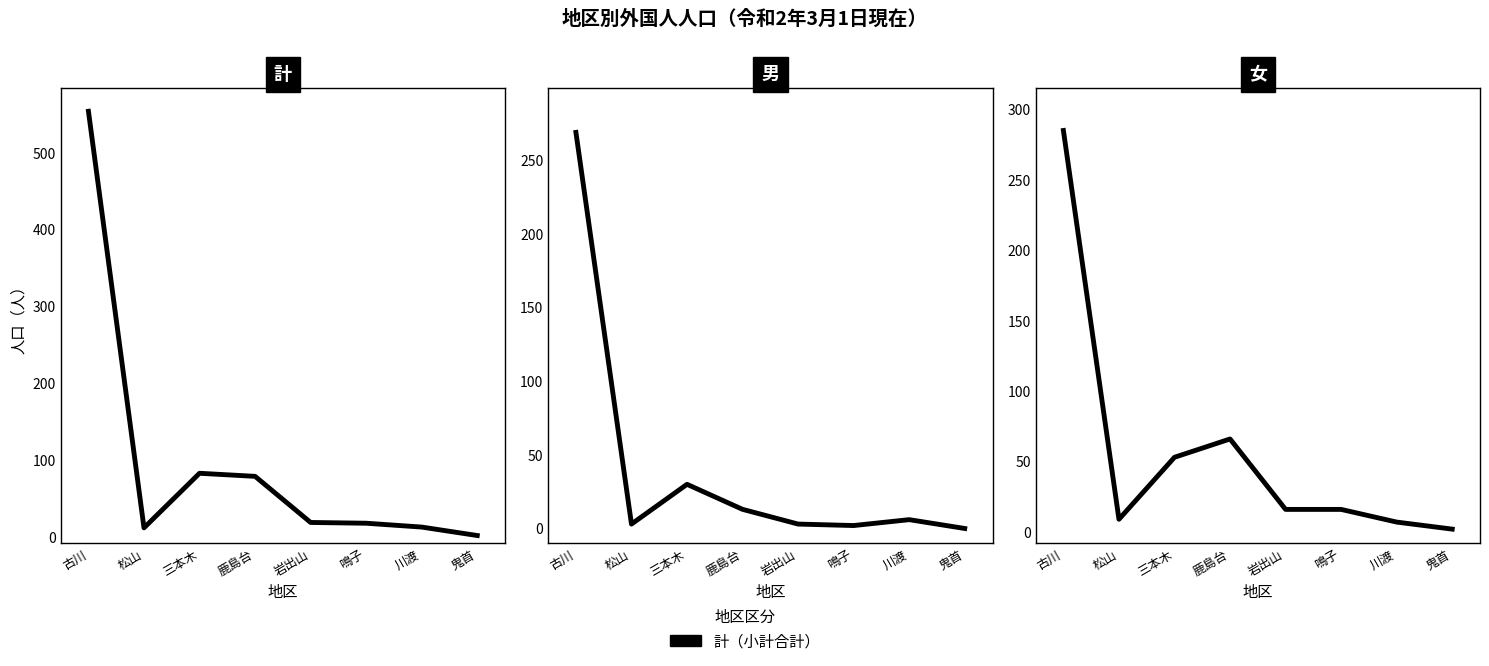

What is the difference between the maximum and minimum values in the 男 series?

269